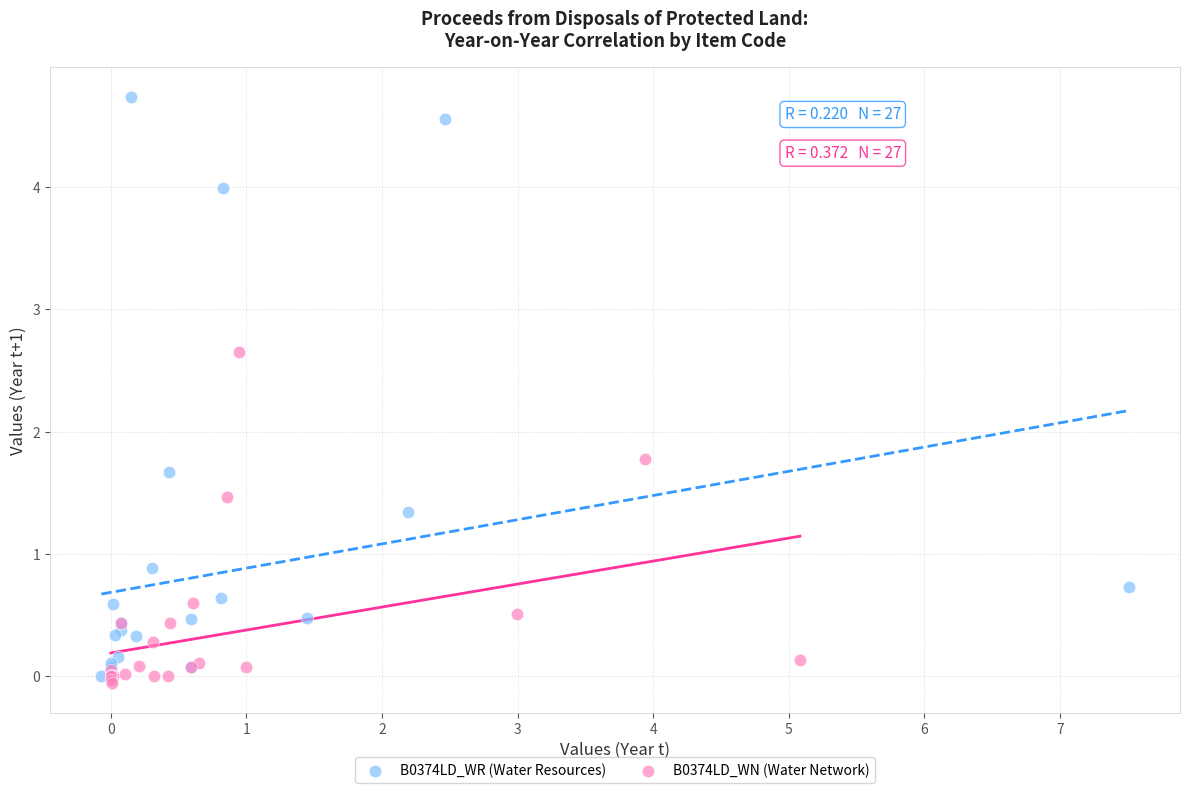

What are all the series names shown in the legend?

B0374LD_WR (Water Resources), B0374LD_WN (Water Network)